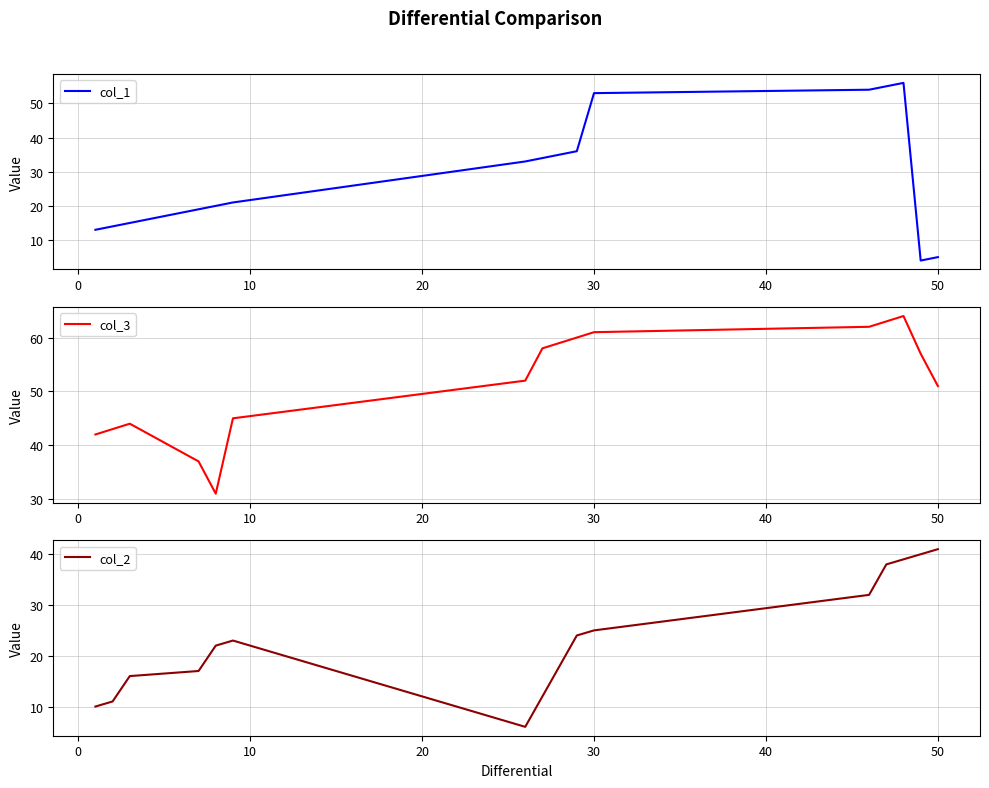

Which category has the highest value in the col_2 series?

50